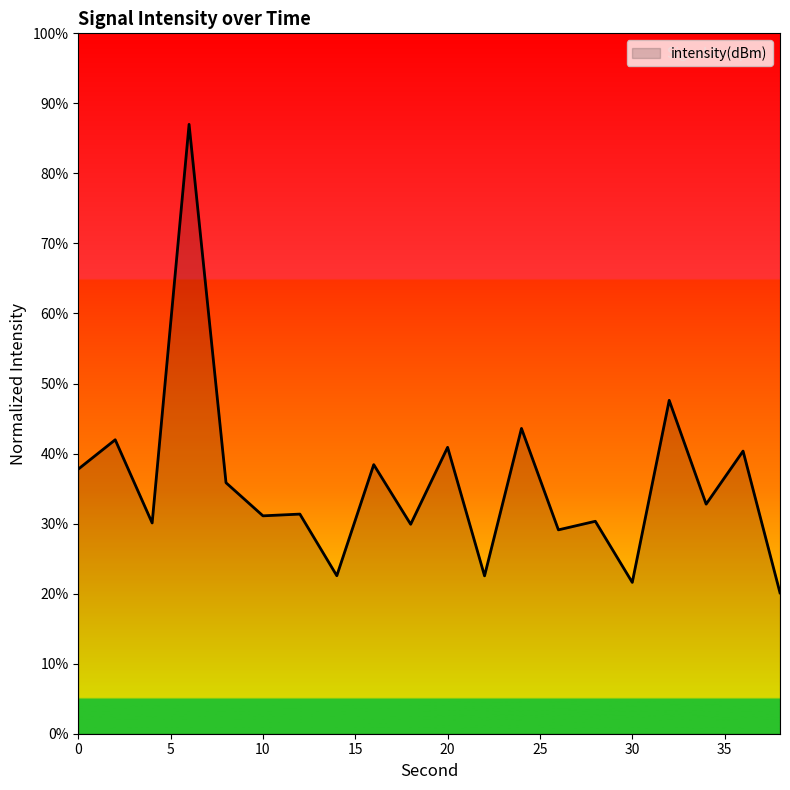

What is the difference between the maximum and minimum values?

66.9